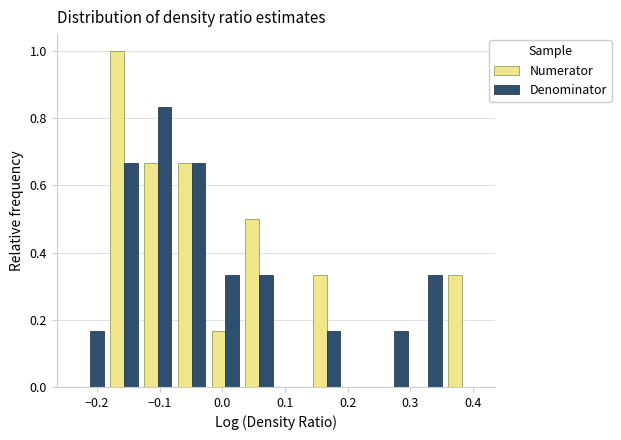

Reading left to right, transcribe this chart: for each range on the x-axis, give the height of each series' bar. Neither the bar edges nor the heights are printed on the chart, so give them approximately, as read against the axes.

-0.24 to -0.18: Numerator=0	Denominator=0.16
-0.18 to -0.13: Numerator=1.00	Denominator=0.66
-0.13 to -0.08: Numerator=0.66	Denominator=0.84
-0.08 to -0.02: Numerator=0.66	Denominator=0.66
-0.02 to 0.03: Numerator=0.16	Denominator=0.34
0.03 to 0.09: Numerator=0.50	Denominator=0.34
0.09 to 0.14: Numerator=0	Denominator=0
0.14 to 0.19: Numerator=0.34	Denominator=0.16
0.19 to 0.25: Numerator=0	Denominator=0
0.25 to 0.30: Numerator=0	Denominator=0.16
0.30 to 0.35: Numerator=0	Denominator=0.34
0.35 to 0.41: Numerator=0.34	Denominator=0